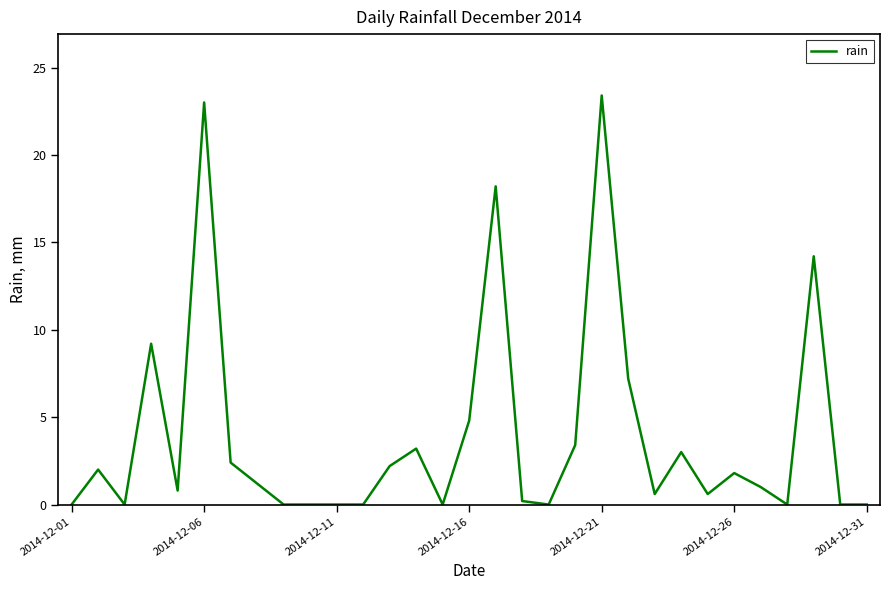

What is the greatest value displayed?

23.4